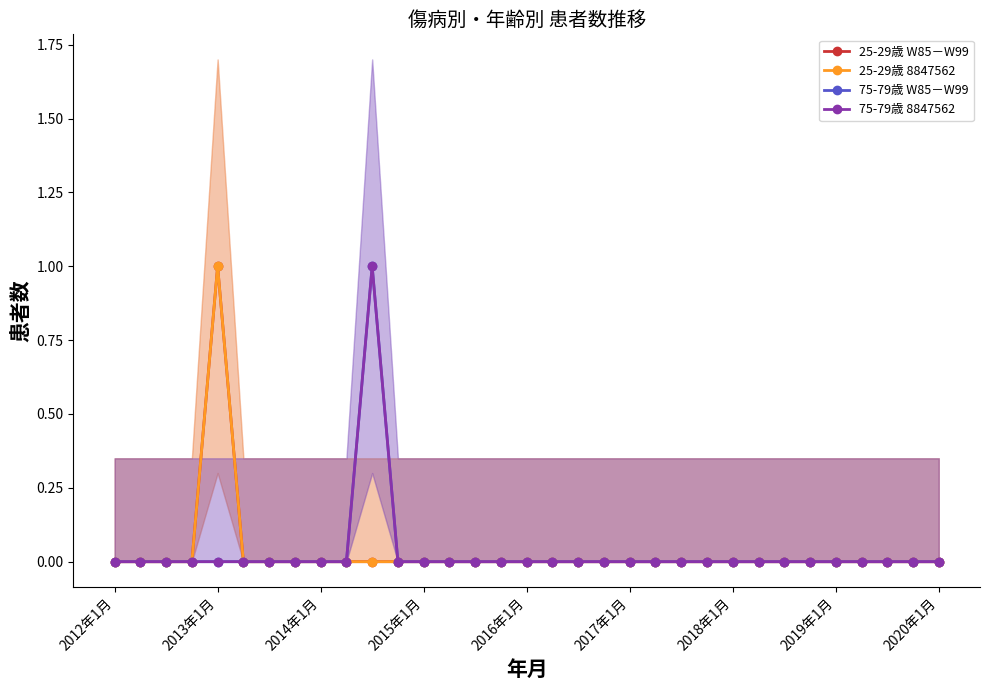

What is the label of the 3rd point from the left?

2014年1月